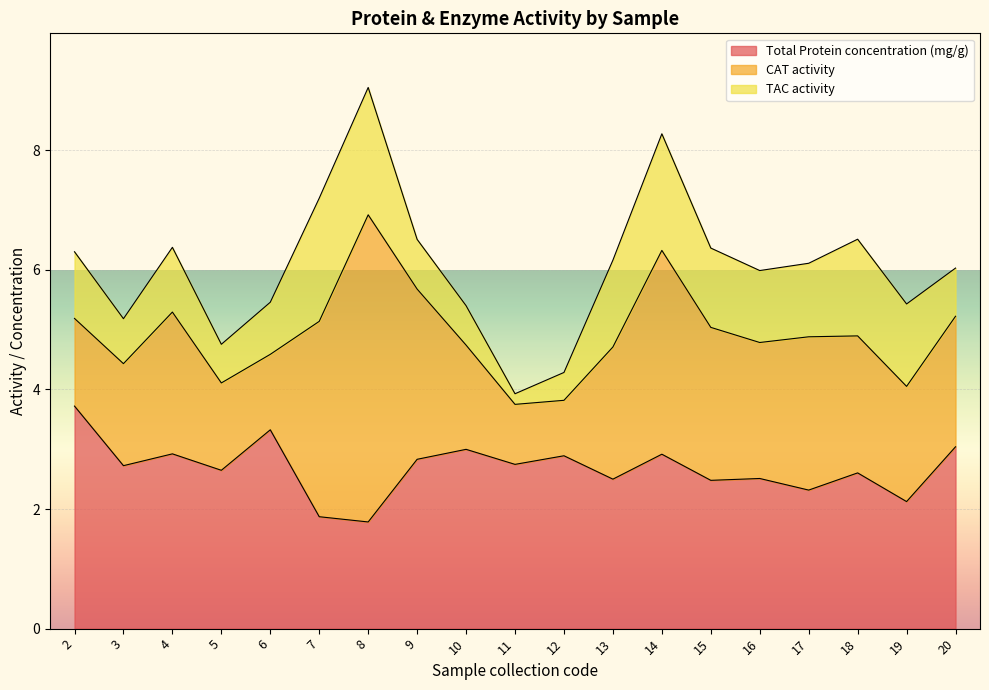

What is the difference between the TAC activity values at 3 and 9?

0.1